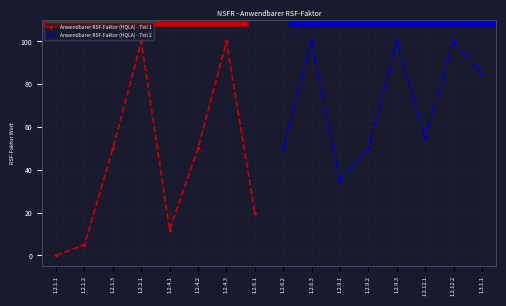

What is the difference between the Anwendbarer RSF-Faktor (HQLA) - Teil 1 values at 1.2.1.1 and 1.2.4.2?

50